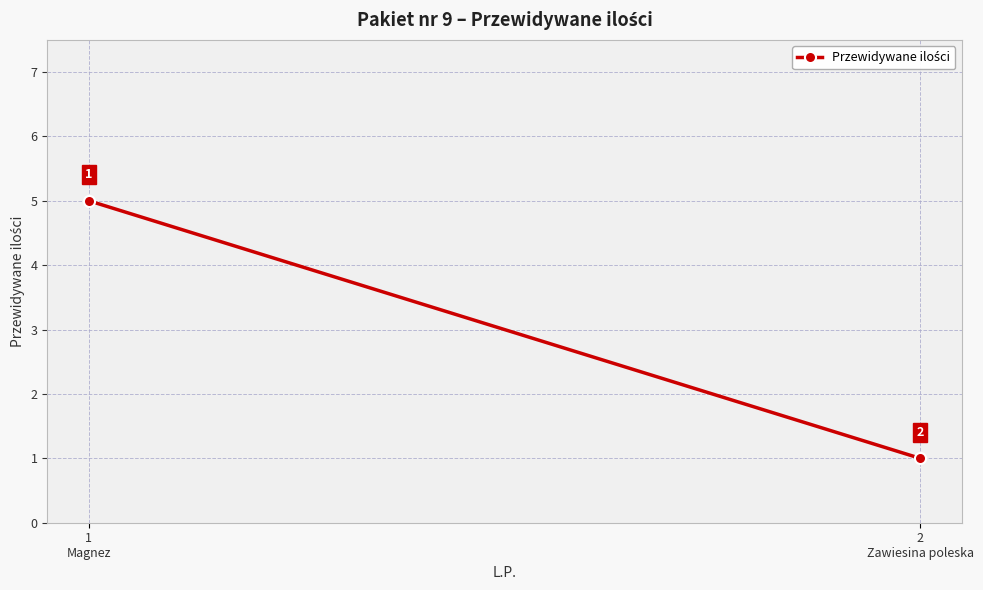

What is the maximum value shown in the chart?

5